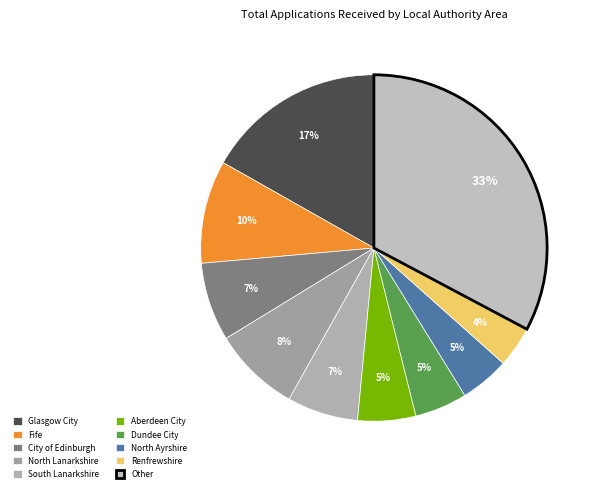

Which category has the biggest portion of the pie?

Other